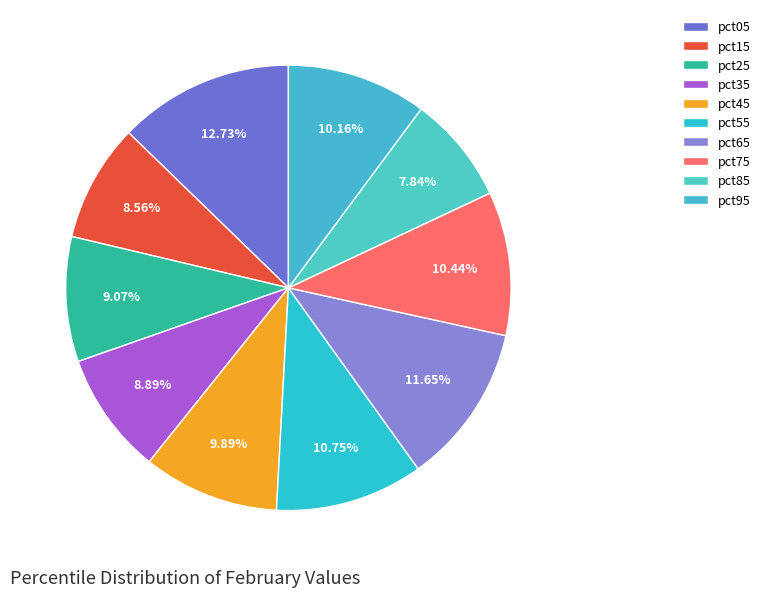

What portion of the pie excludes pct45?

90.1%